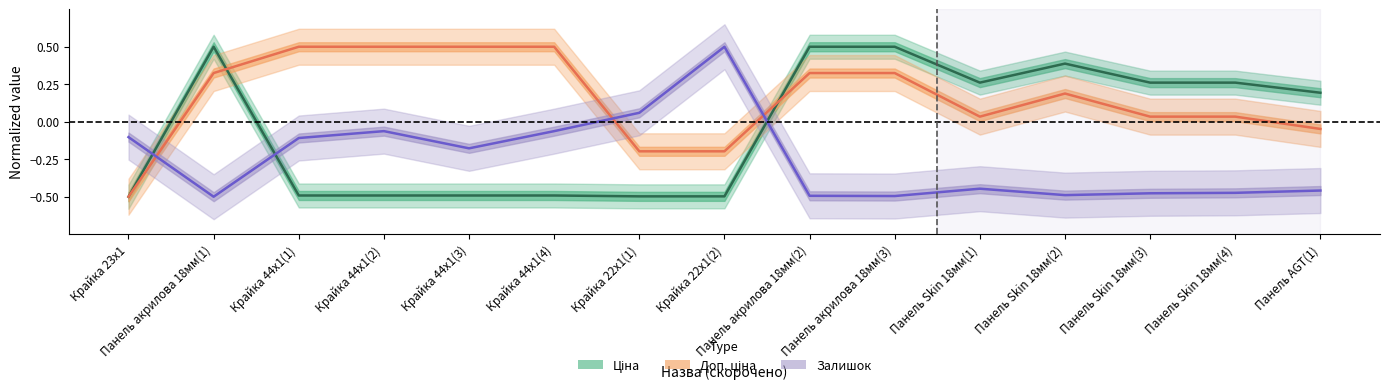

Does the chart have visible grid lines?

No